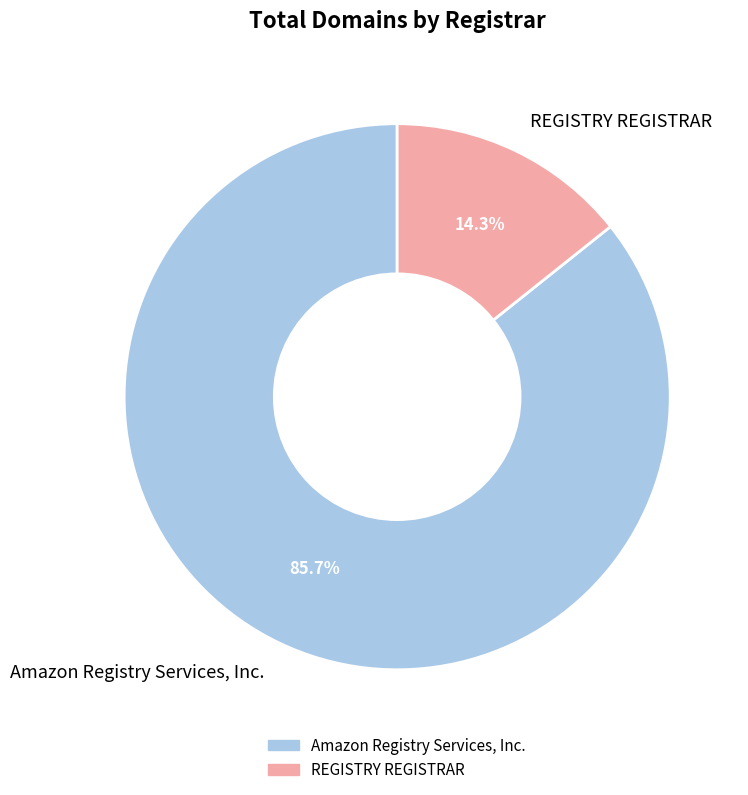

Between Amazon Registry Services, Inc. and REGISTRY REGISTRAR, which is larger?

Amazon Registry Services, Inc.